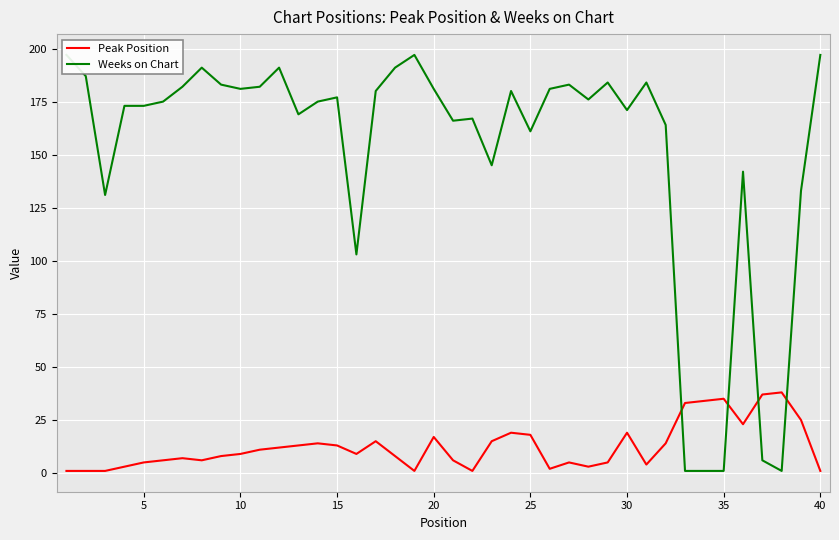

True or false: Peak Position has a value of 13 at 15.

True